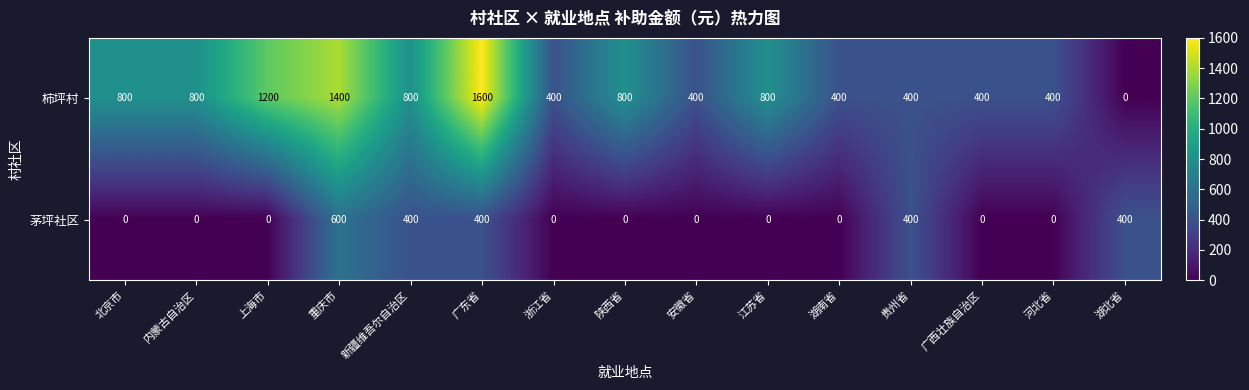

Rank the series by their maximum value, from highest to lowest.

柿坪村, 茅坪社区